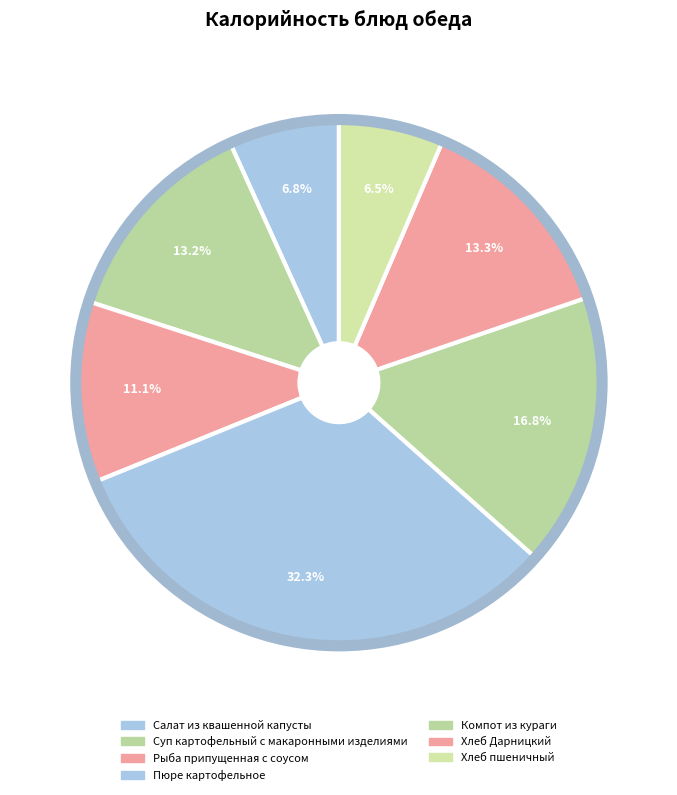

How many slices are in this pie chart?

7